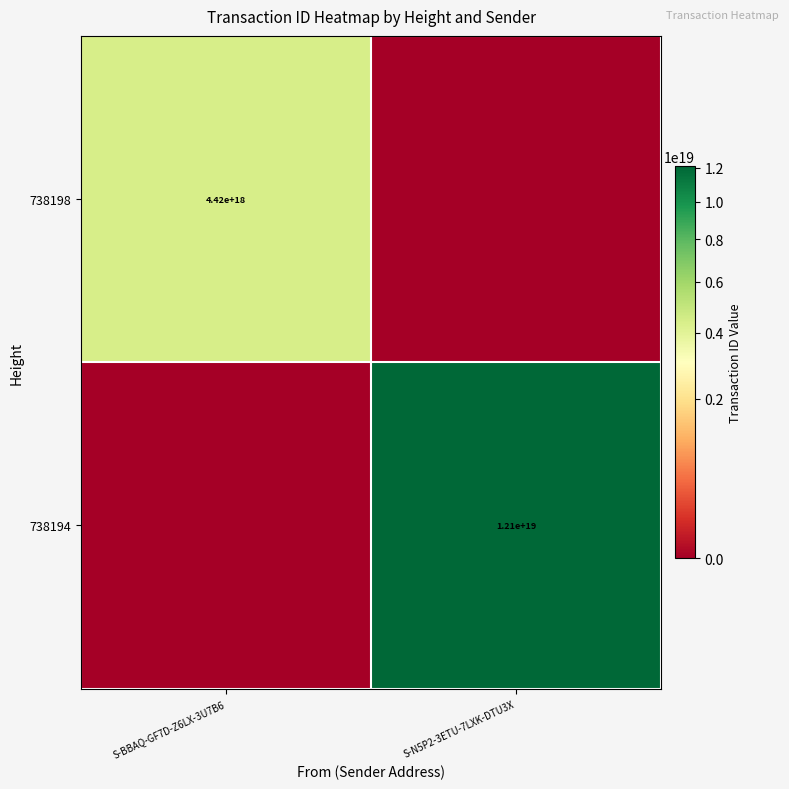

True or false: 738194 has a value of 20778736864485298176 at S-N5P2-3ETU-7LXK-DTU3X.

False